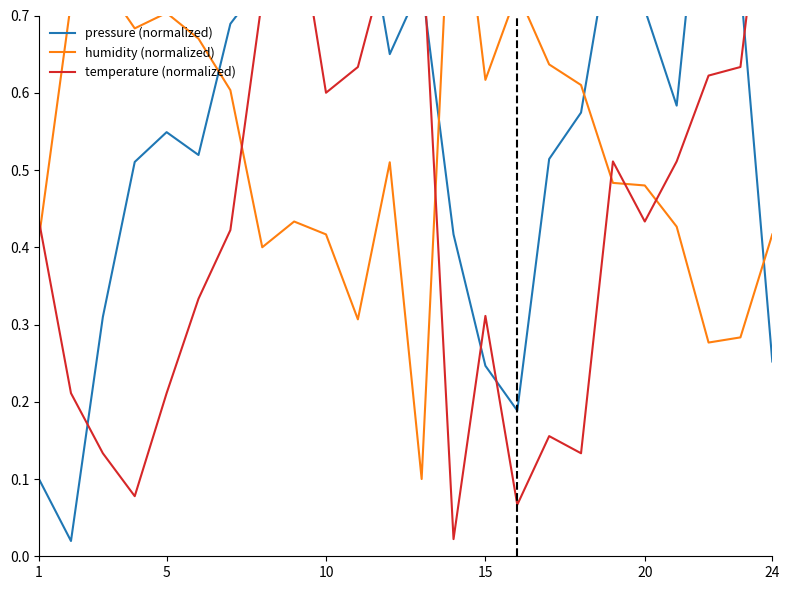

What value does the pressure (normalized) series have at 22?

0.7